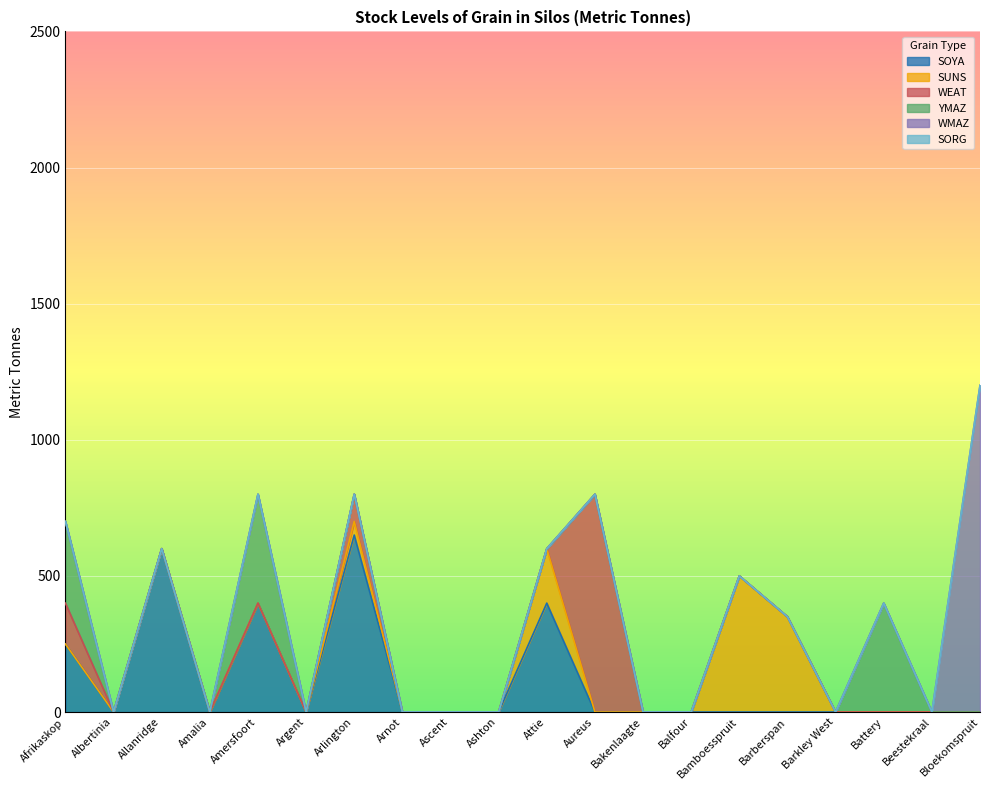

At how many categories does at least one series exceed 1000?

1